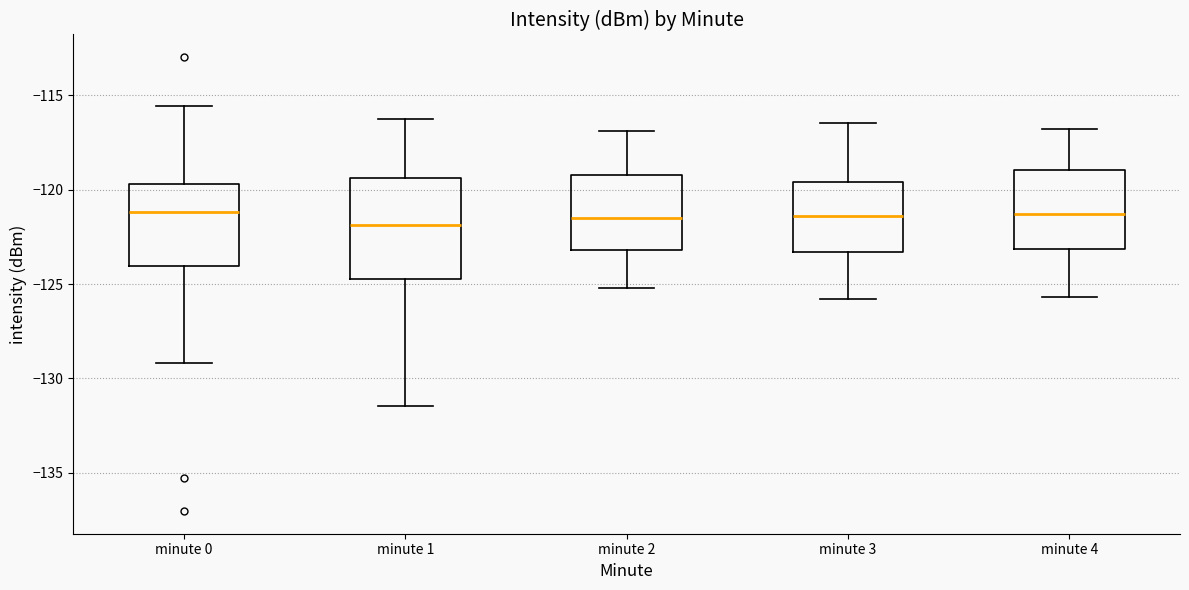

Which box is the tallest, from its lower edge to its upper edge?

minute 1